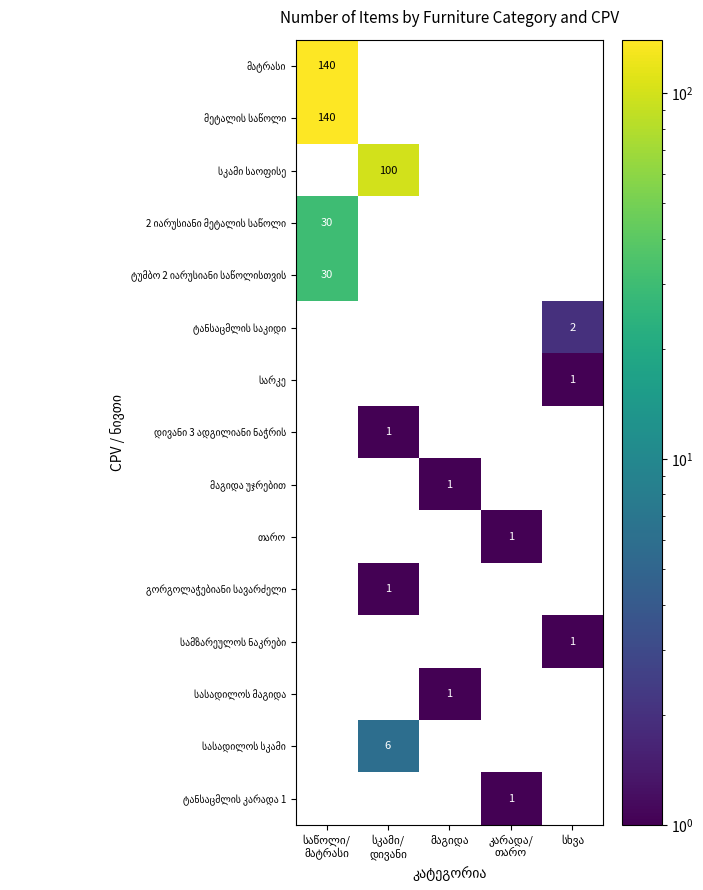

Rank the series at მაგიდა from lowest to highest value.

მატრასი, მეტალის საწოლი, სკამი საოფისე, 2 იარუსიანი მეტალის საწოლი, ტუმბო 2 იარუსიანი საწოლისთვის, ტანსაცმლის საკიდი, სარკე, დივანი 3 ადგილიანი ნაჭრის, თარო, გორგოლაჭებიანი სავარძელი, სამზარეულოს ნაკრები, სასადილოს სკამი, ტანსაცმლის კარადა 1, მაგიდა უჯრებით, სასადილოს მაგიდა